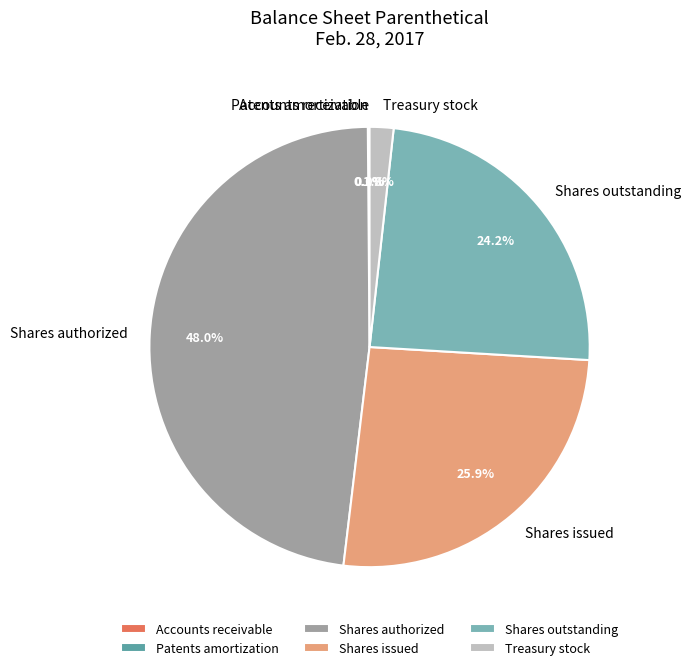

To the nearest percent, what is the average slice percentage?

17%